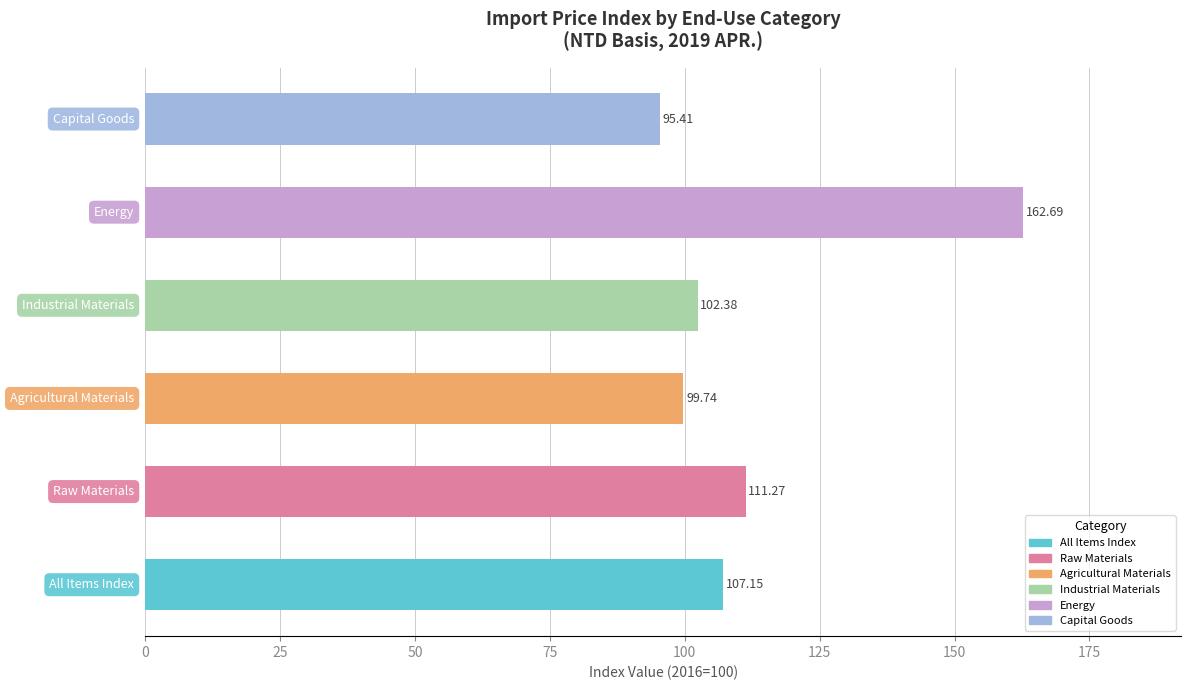

Which series has the largest total across all categories?

Energy